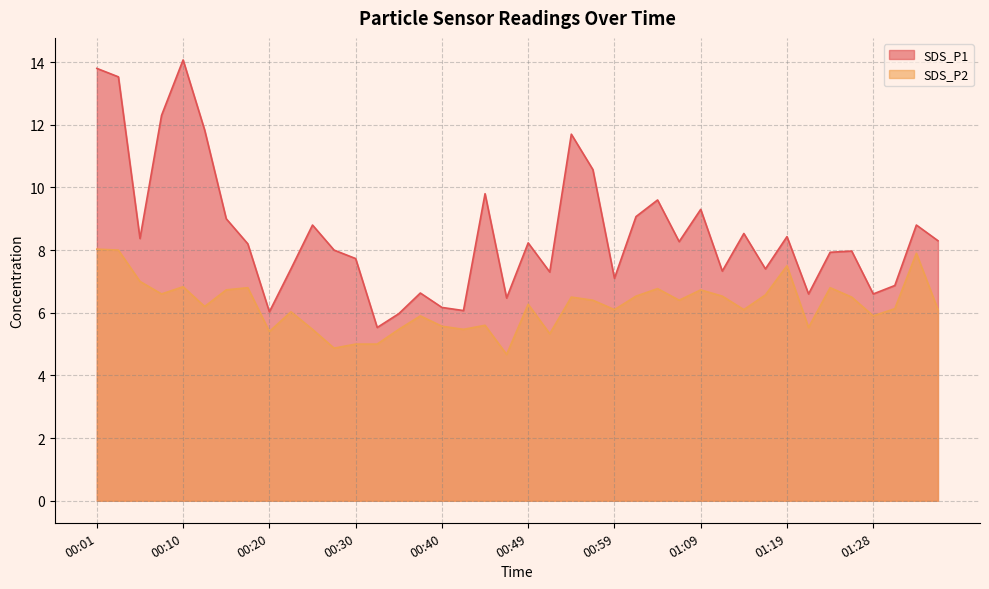

Rank the series by their average value, from highest to lowest.

SDS_P1, SDS_P2